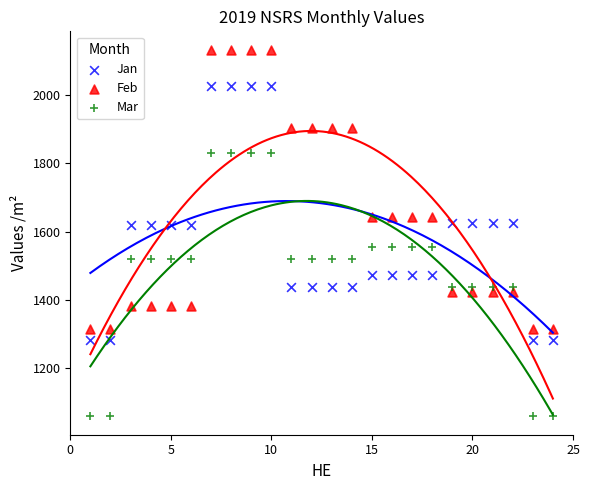

What are all the series names shown in the legend?

Jan, Feb, Mar